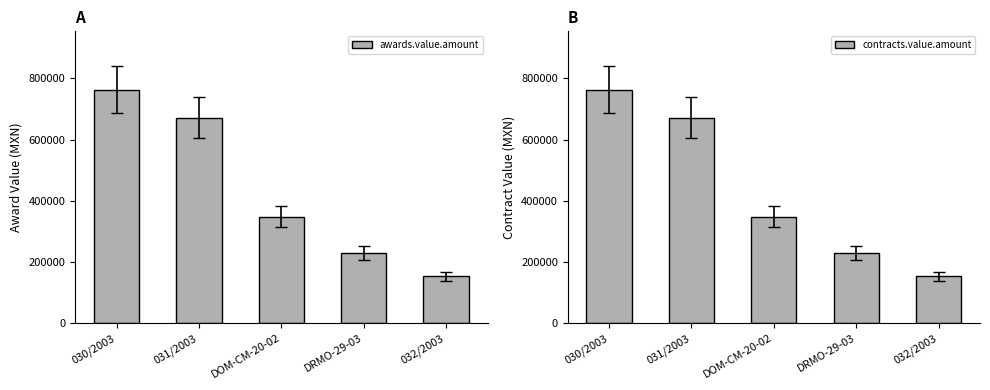

Reading left to right, transcribe all the data shown in this chart.

awards.value.amount: 030/2003=763071.5	031/2003=671448.9	DOM-CM-20-02=347826.2	DRMO-29-03=229500.0	032/2003=152265.0
contracts.value.amount: 030/2003=763071.5	031/2003=671448.9	DOM-CM-20-02=347826.2	DRMO-29-03=229500.0	032/2003=152265.0